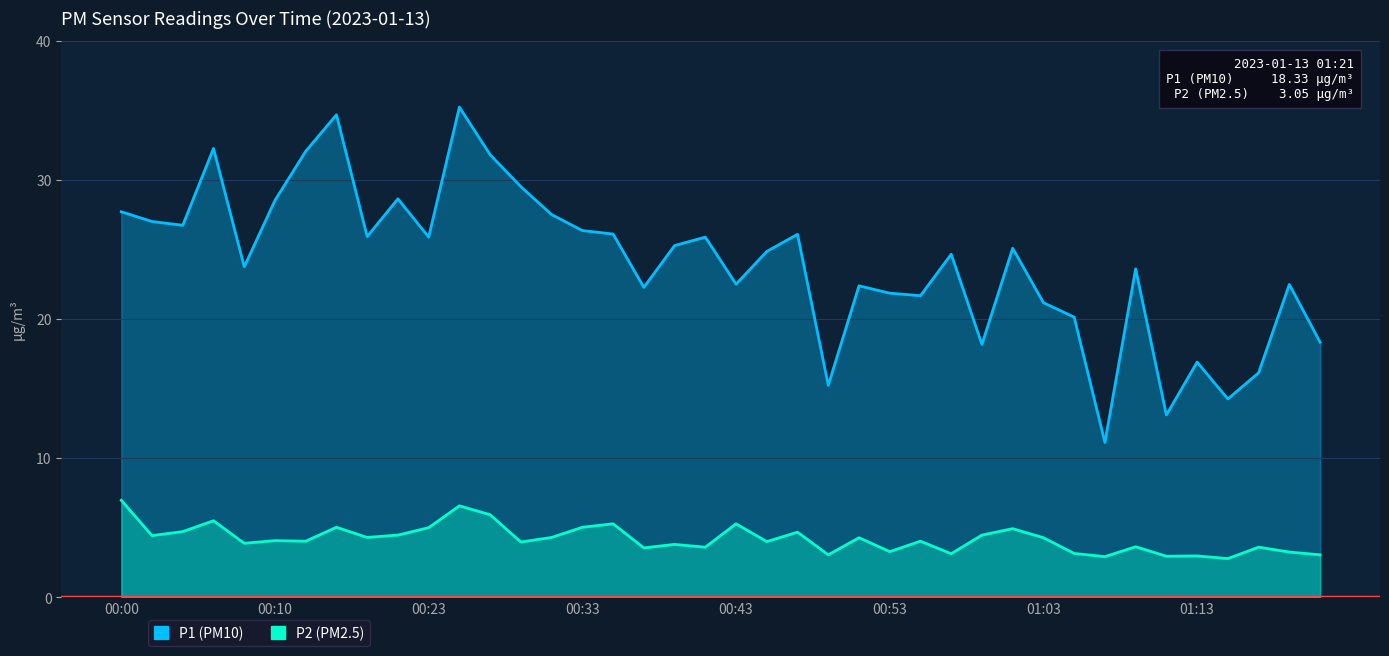

What is the lowest value of the P2 (PM2.5) series?

2.8